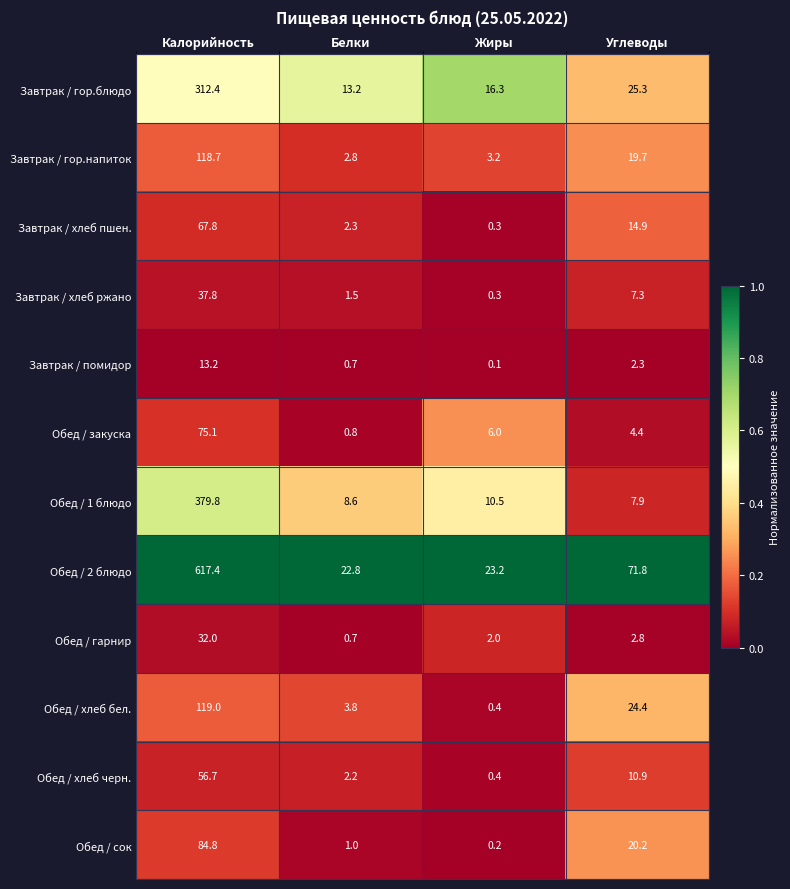

Which series changed the most between Белки and Жиры?

Обед / закуска